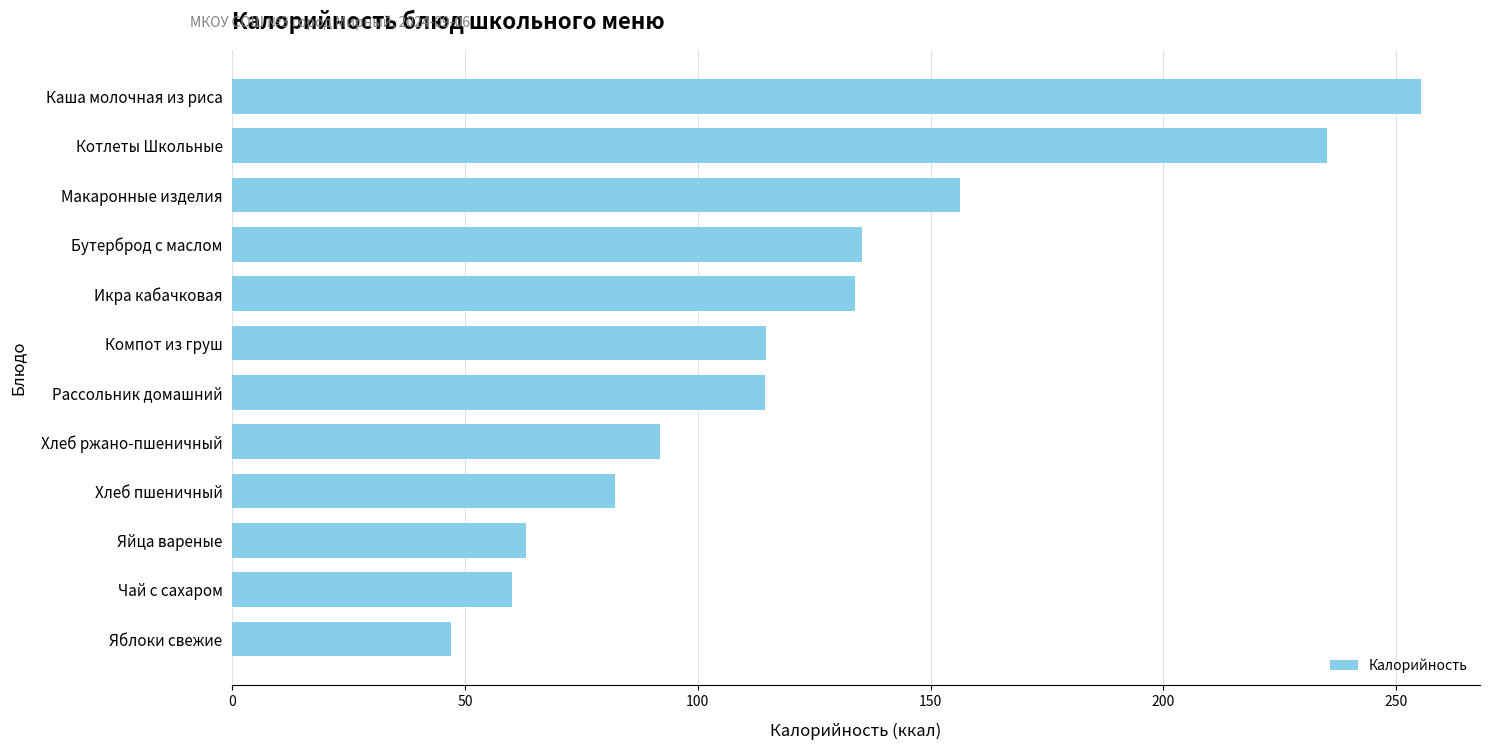

At which category does the chart reach its peak across all series?

Каша молочная из риса